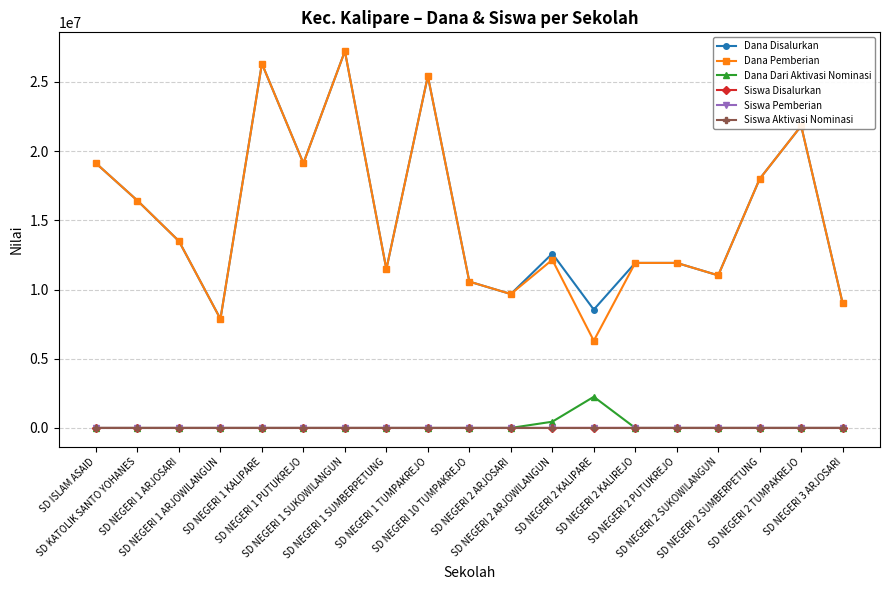

What is the sum of all Siswa Disalurkan values?

733